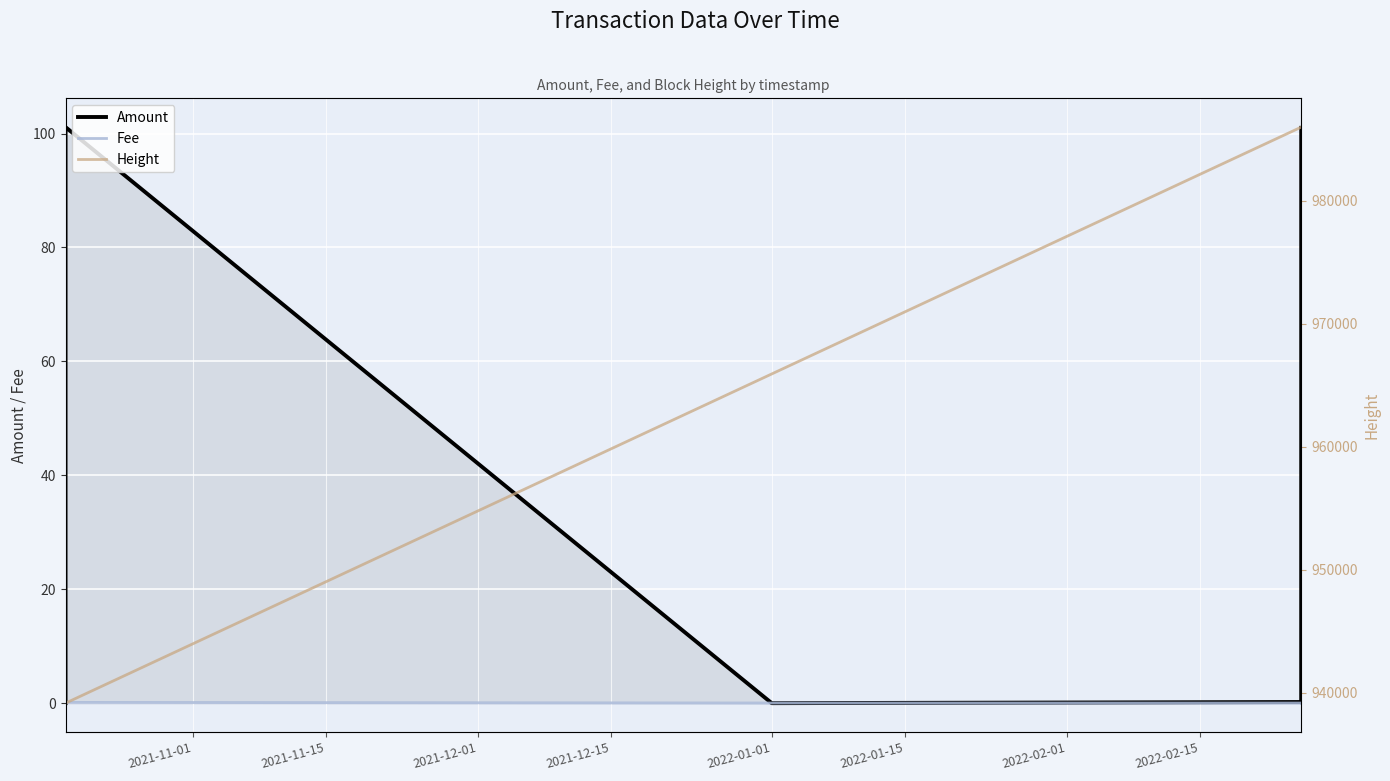

What is the maximum value for Amount?

101.1